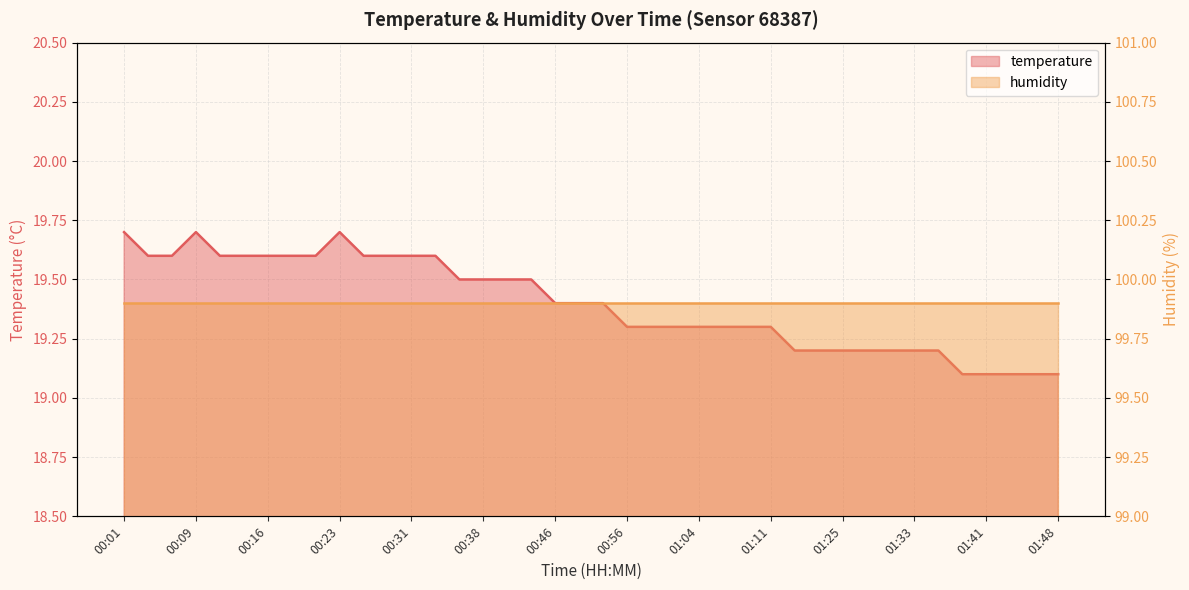

Rank the categories by value from highest to lowest.

00:01, 00:09, 00:23, 00:04, 00:06, 00:11, 00:14, 00:16, 00:18, 00:21, 00:26, 00:28, 00:31, 00:33, 00:36, 00:38, 00:41, 00:43, 00:46, 00:51, 00:54, 00:56, 00:59, 01:01, 01:04, 01:06, 01:08, 01:11, 01:14, 01:16, 01:25, 01:28, 01:31, 01:33, 01:36, 01:38, 01:41, 01:43, 01:46, 01:48